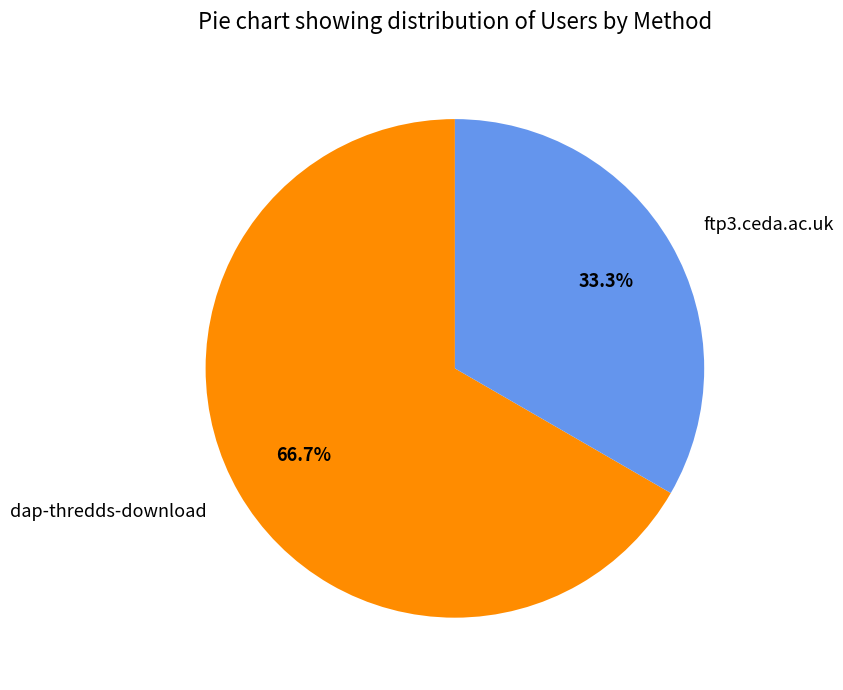

To the nearest percent, what is the difference between the dap-thredds-download and ftp3.ceda.ac.uk slice percentages?

33%